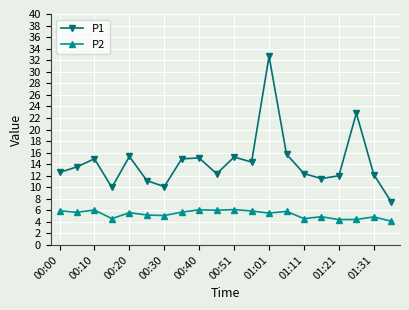

List the series in order of their peak value, lowest first.

P2, P1